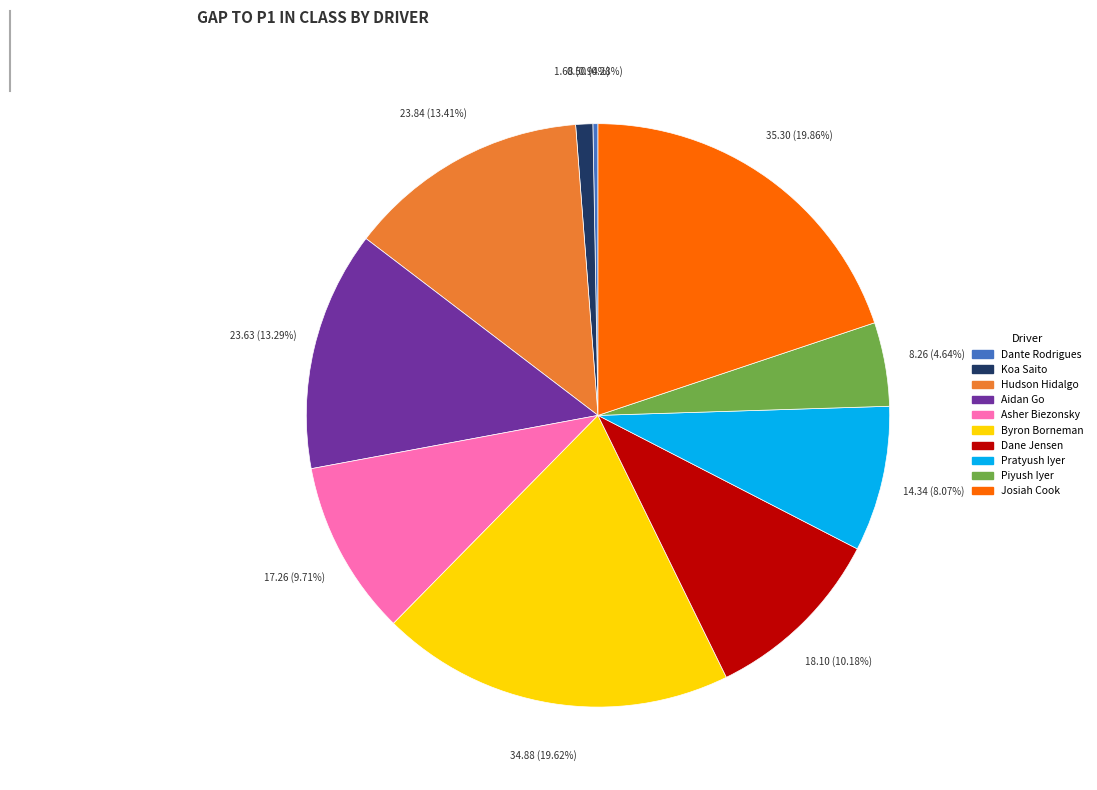

How many segments does this pie chart have?

10